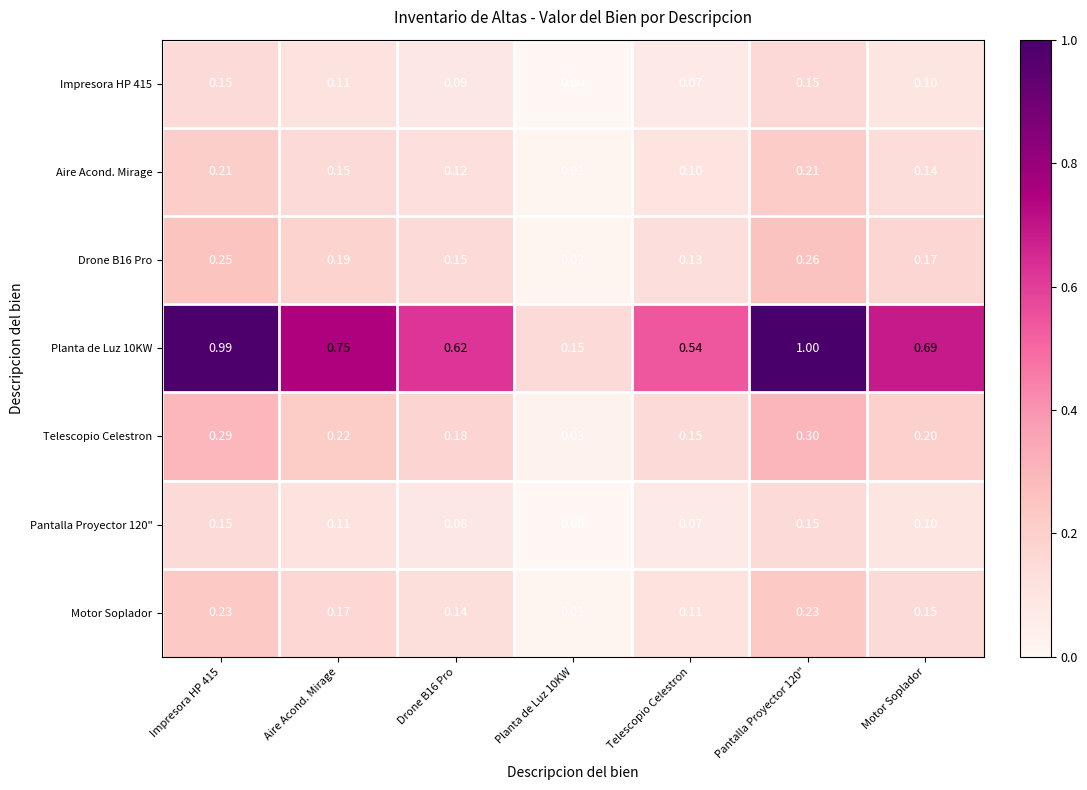

Is the value of Pantalla Proyector 120" at Planta de Luz 10KW greater than the value of Planta de Luz 10KW at Telescopio Celestron?

No